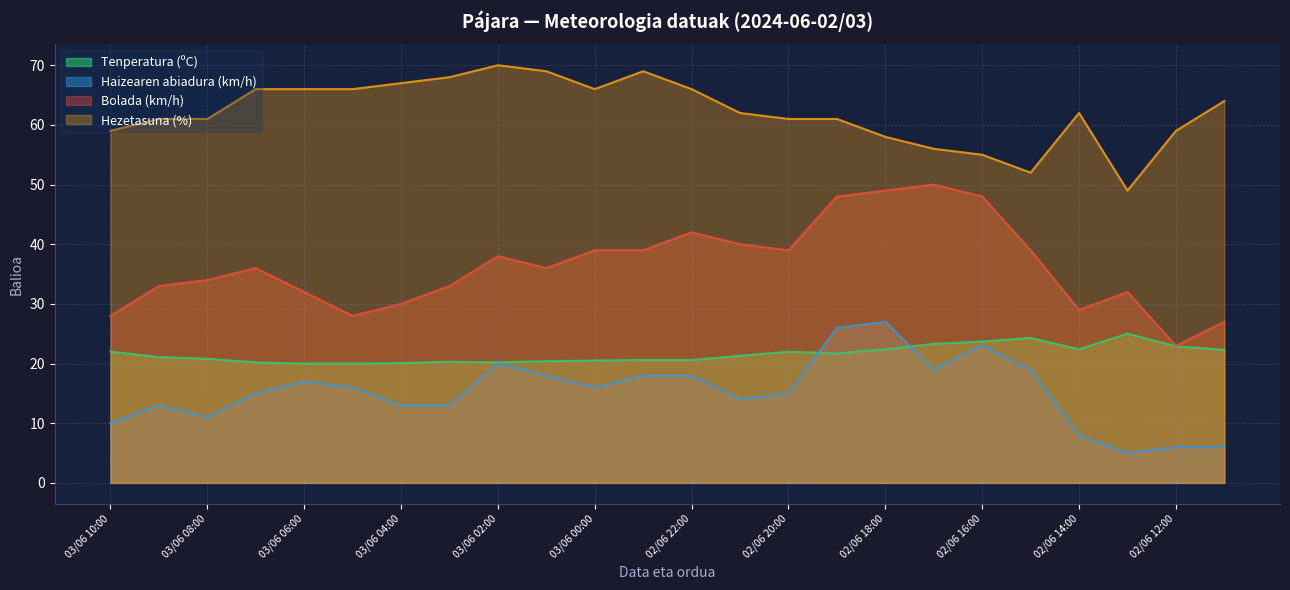

True or false: Haizearen abiadura (km/h) and Hezetasuna (%) cross at least once.

False